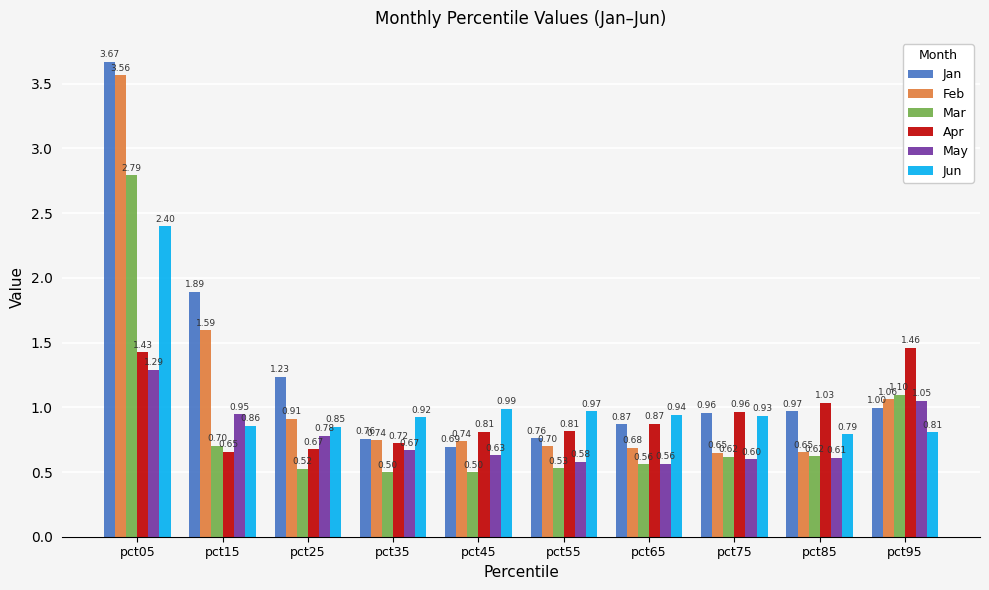

How many bars are there in each group?

6